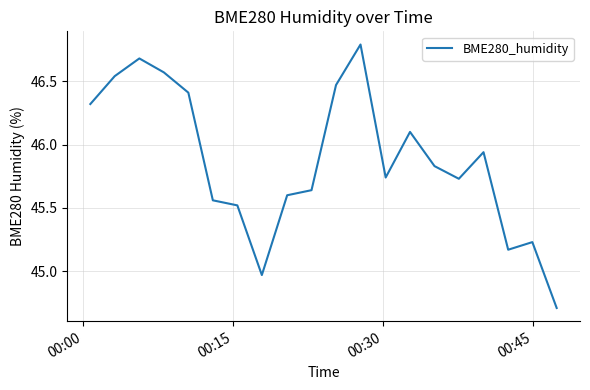

What is the difference between the maximum and second lowest values?

1.8